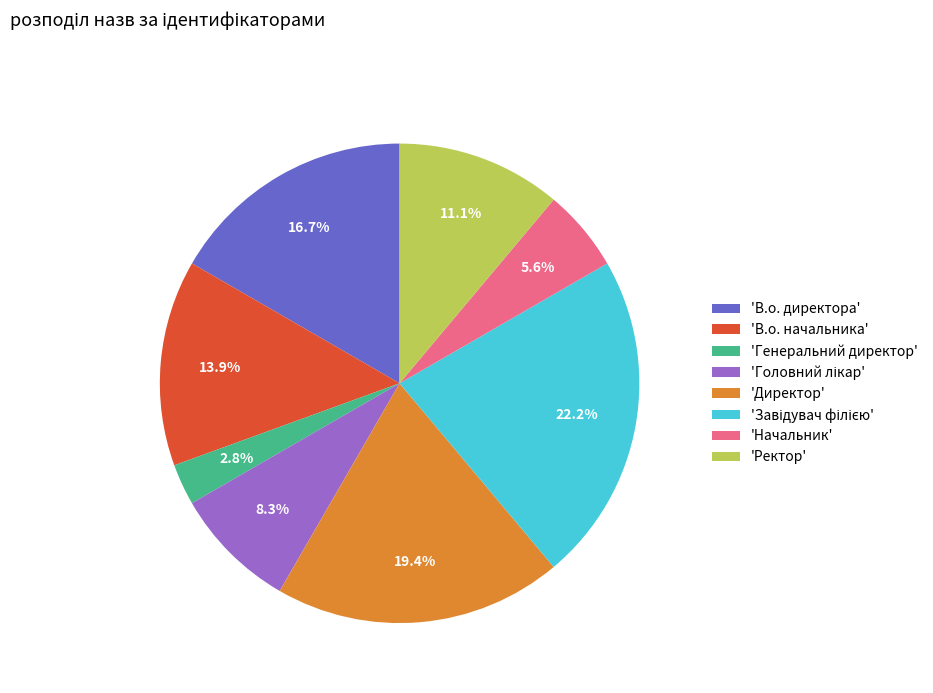

Which category has the smallest portion of the pie?

'Генеральний директор'